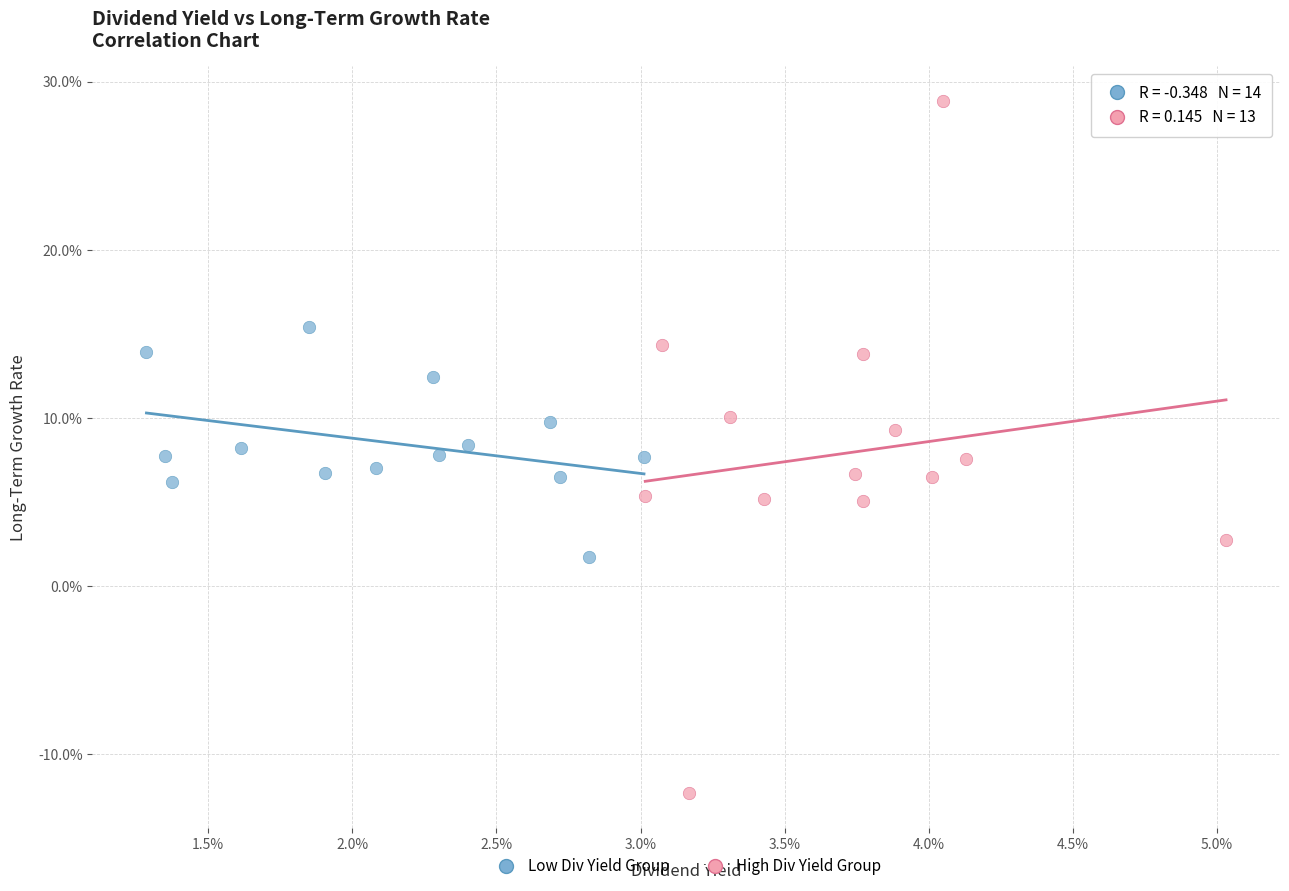

Which series contains the lowest Y value?

High Div Yield Group